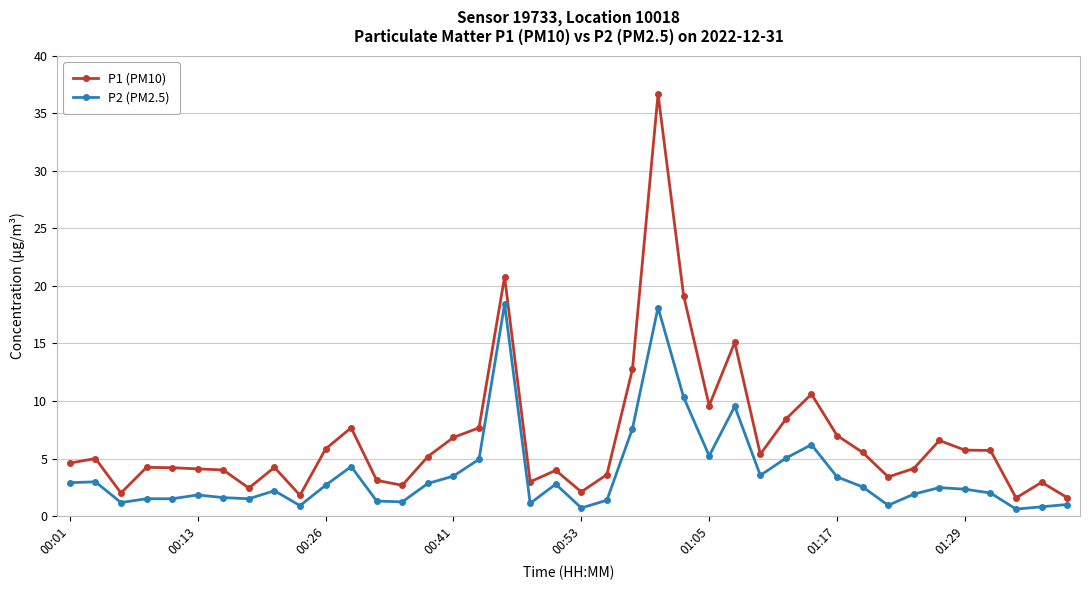

What is the sum of all P2 (PM2.5) values?

146.7